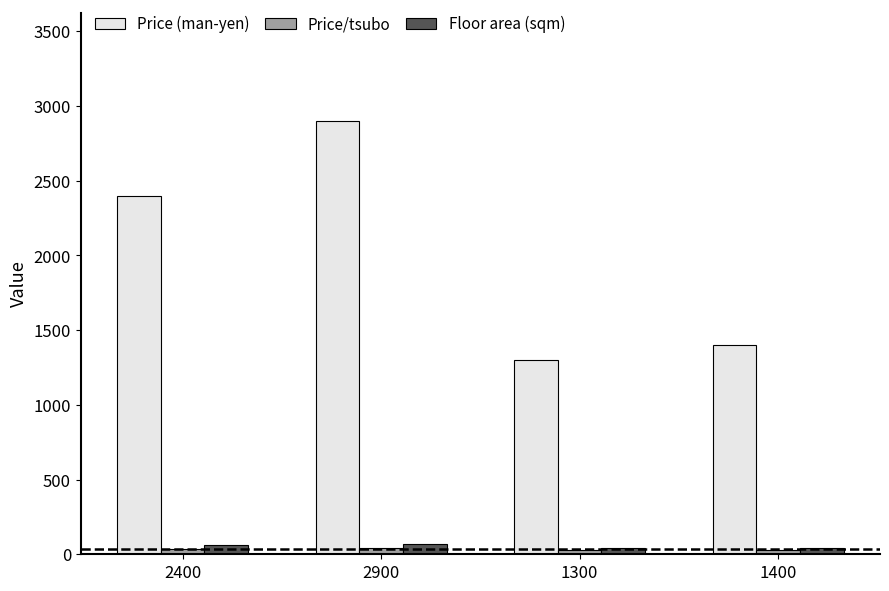

Which label corresponds to the largest value in the chart?

2900